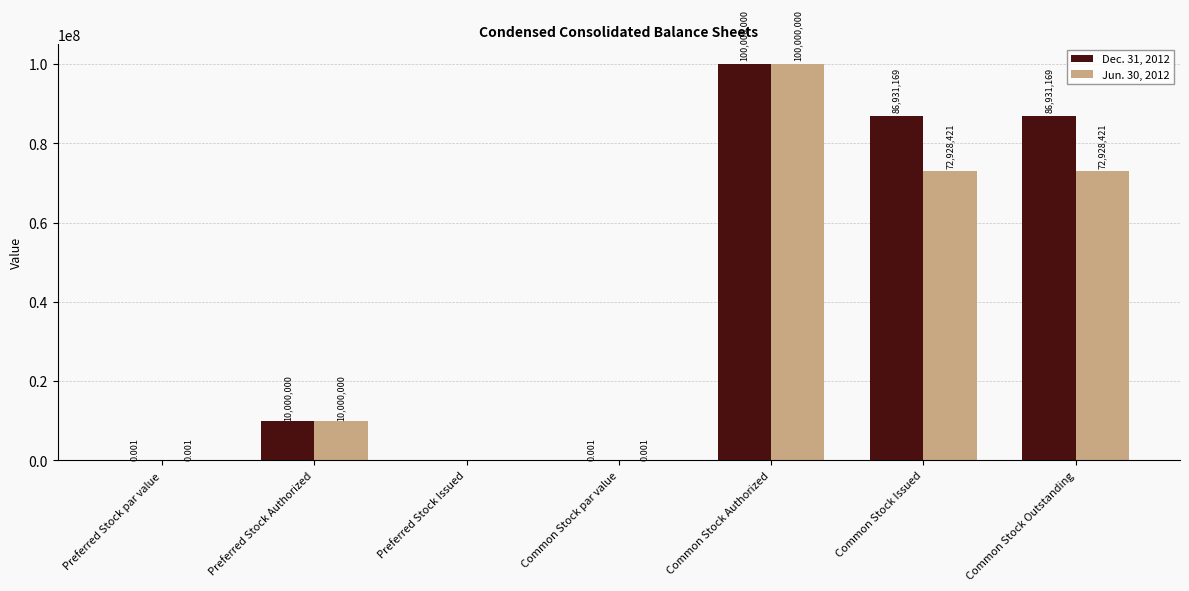

At which label does Jun. 30, 2012 reach its peak?

Common Stock Authorized